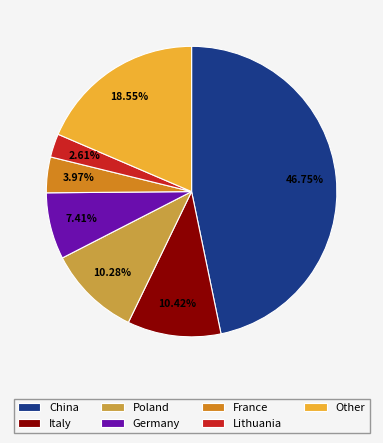

To the nearest percent, what is the combined percentage of Other and France?

23%